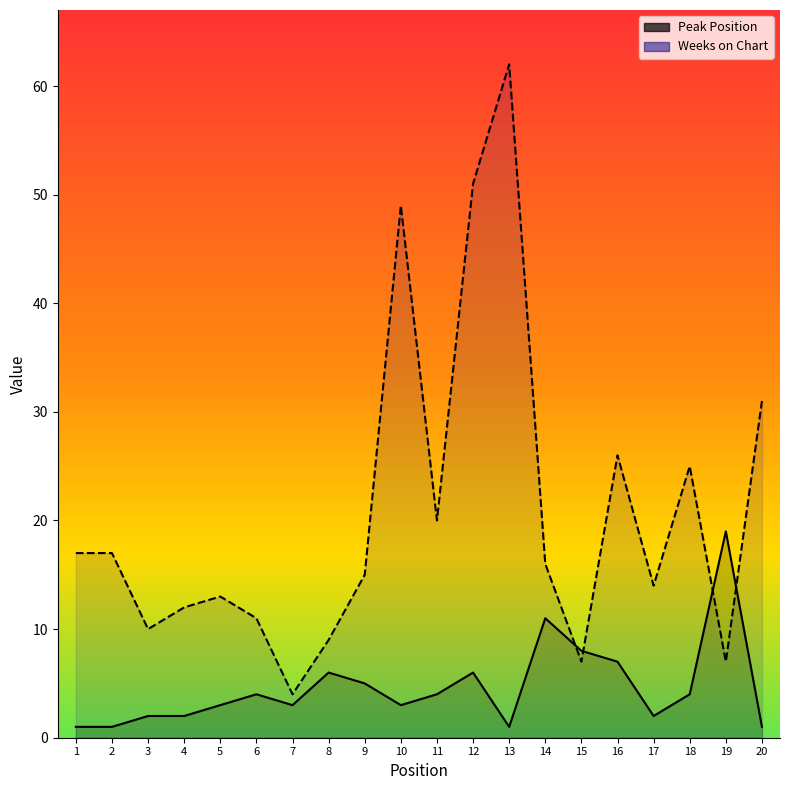

Which series has the widest spread of values?

Weeks on Chart